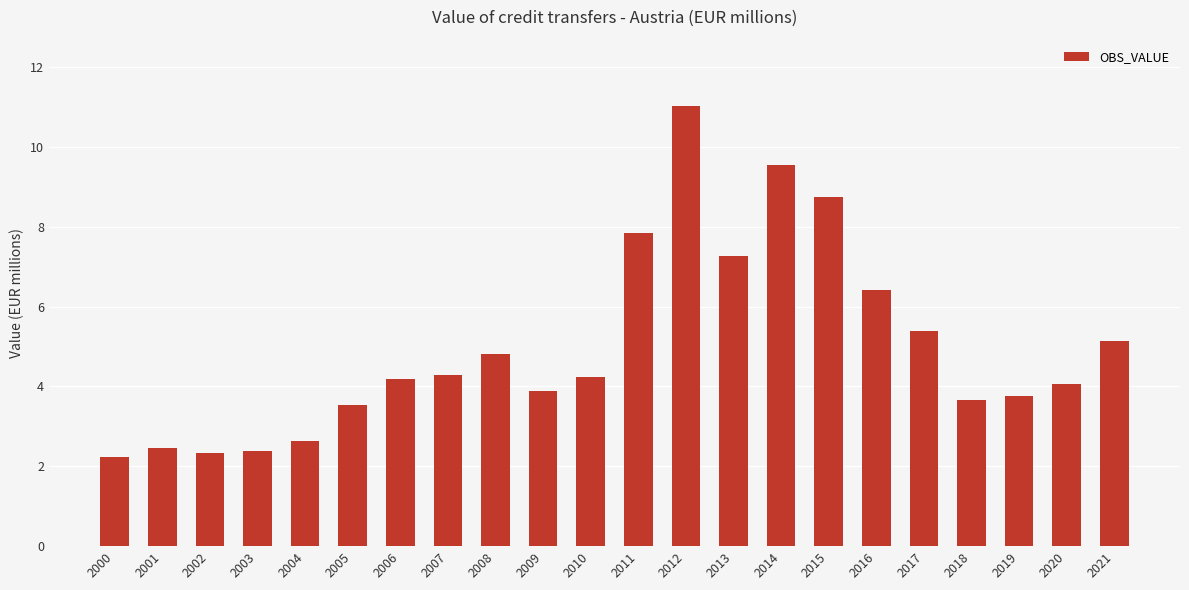

What is the greatest value displayed?

11.0